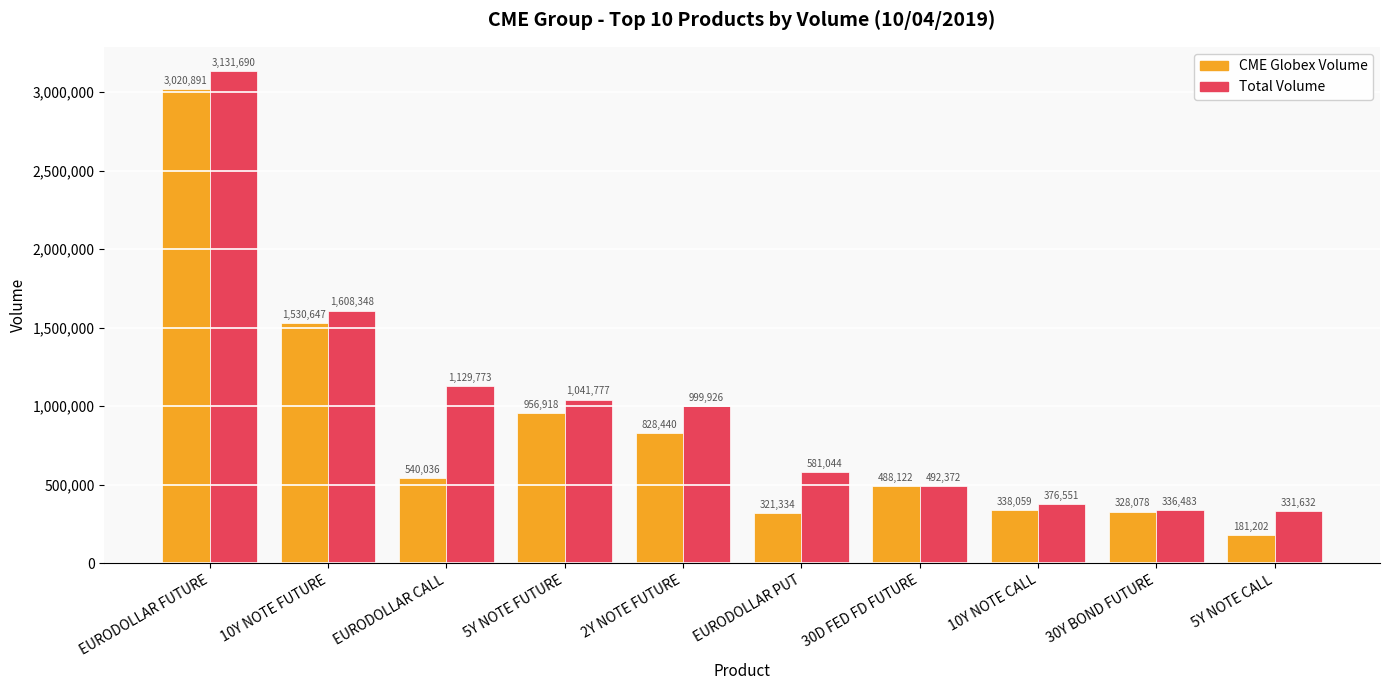

List the series in order of their peak value, lowest first.

CME Globex Volume, Total Volume